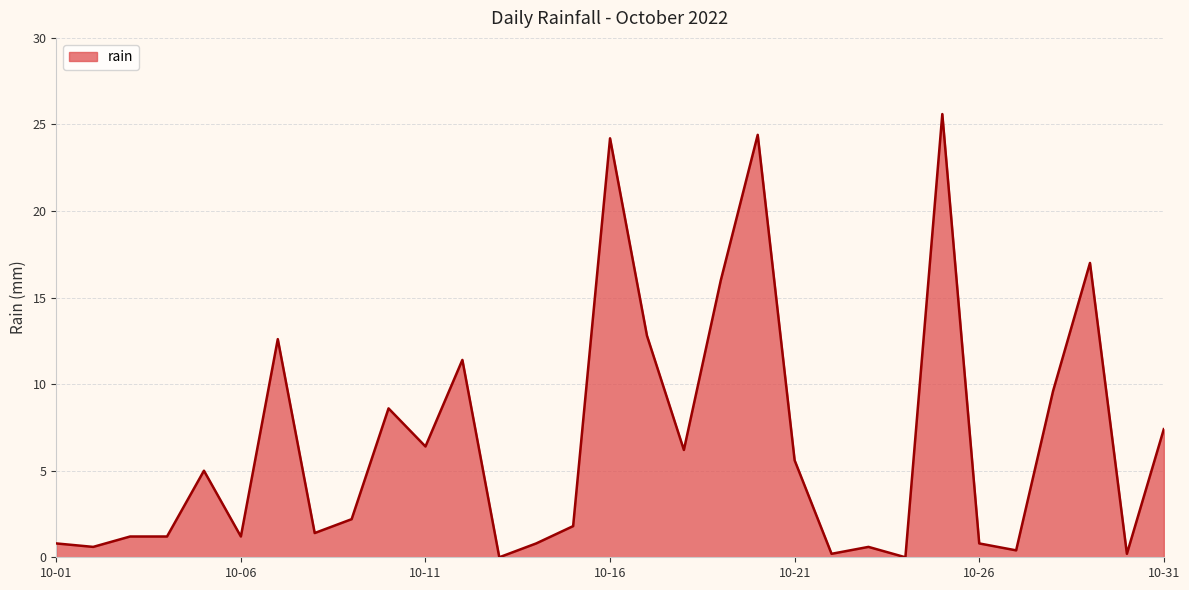

What is the maximum value shown in the chart?

25.6